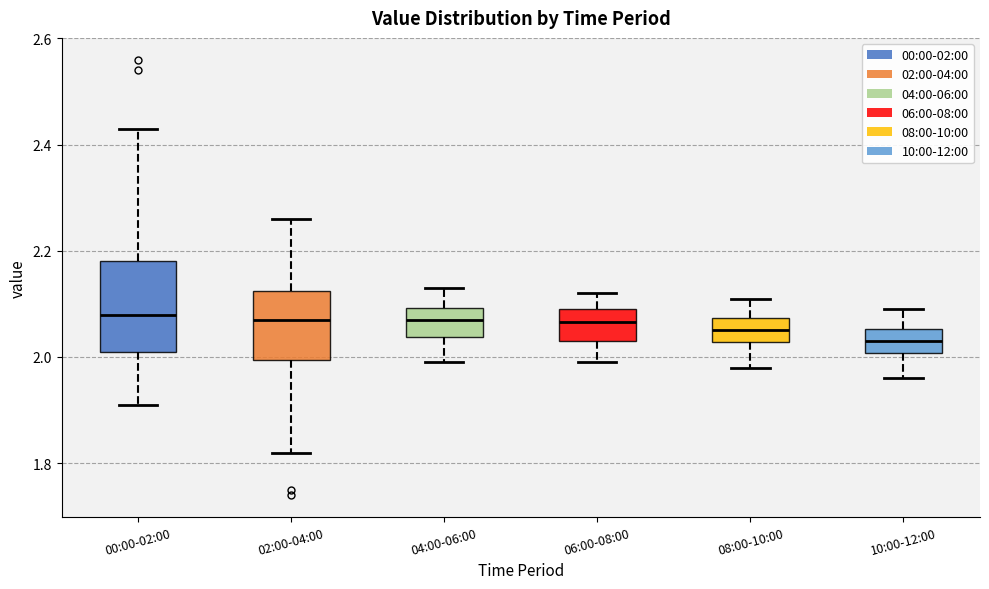

Comparing the boxes themselves (not the whiskers), which one is the tallest?

00:00-02:00